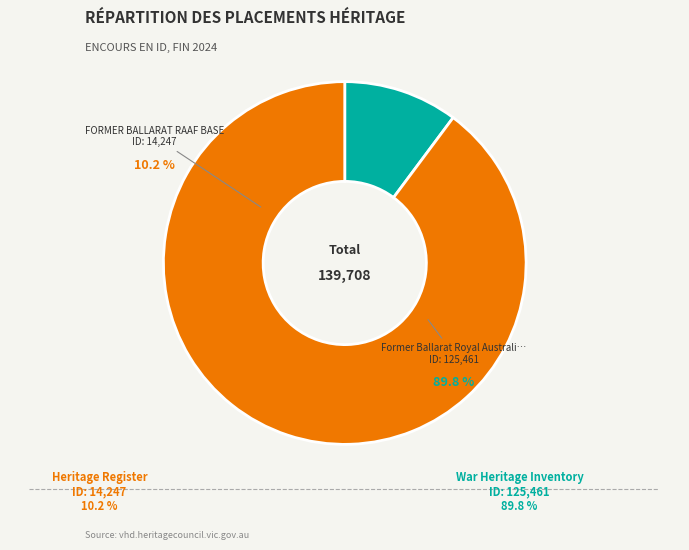

Which category has the biggest portion of the pie?

Former Ballarat Royal Australian Air Force Base